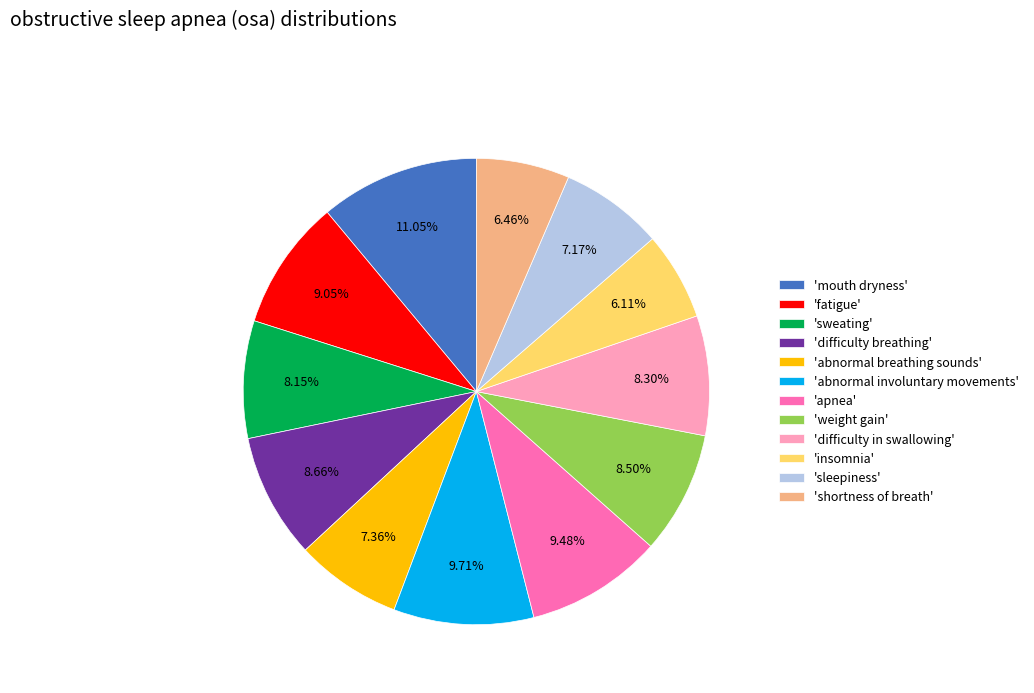

Which slice is the largest?

'mouth dryness'